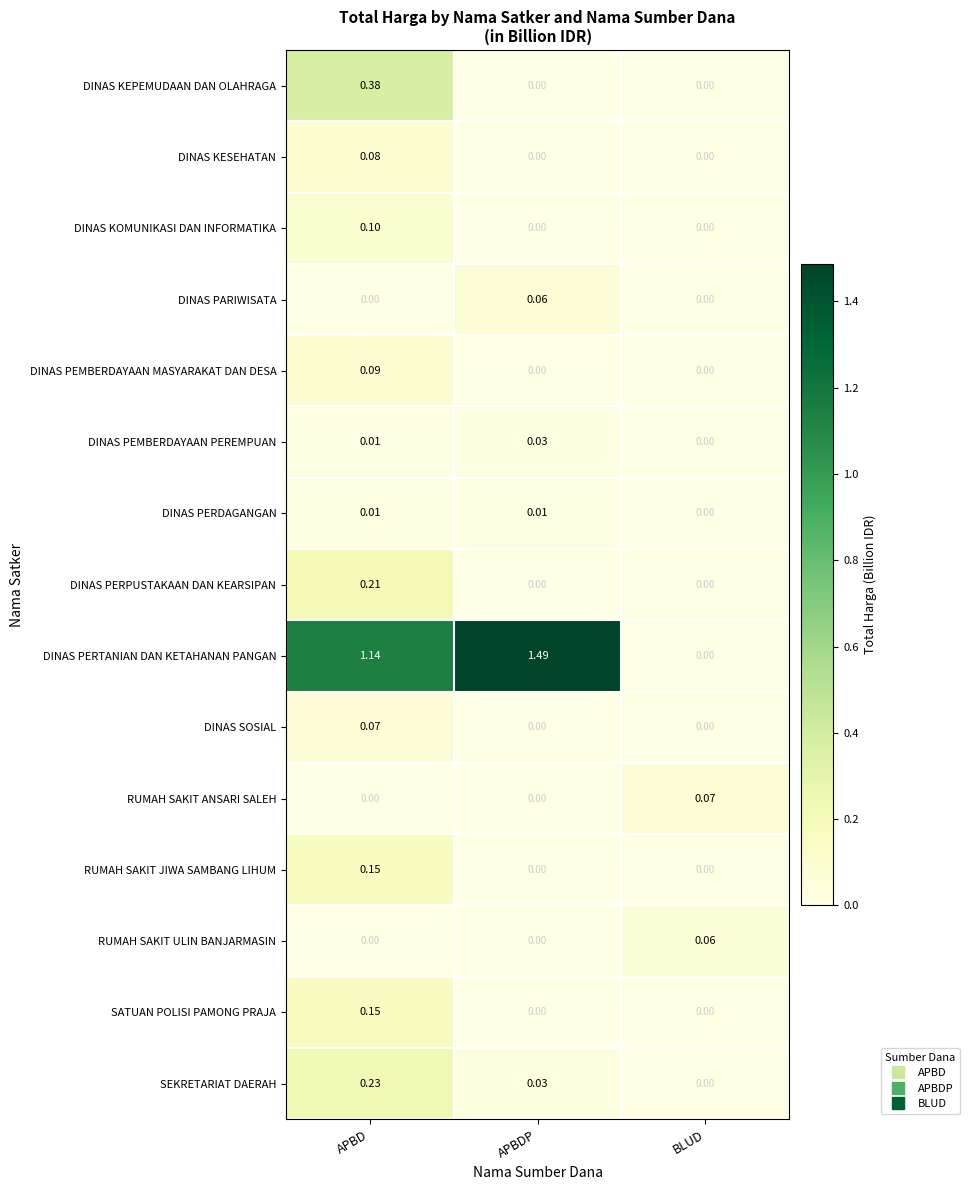

Which series has the widest spread of values?

DINAS PERTANIAN DAN KETAHANAN PANGAN